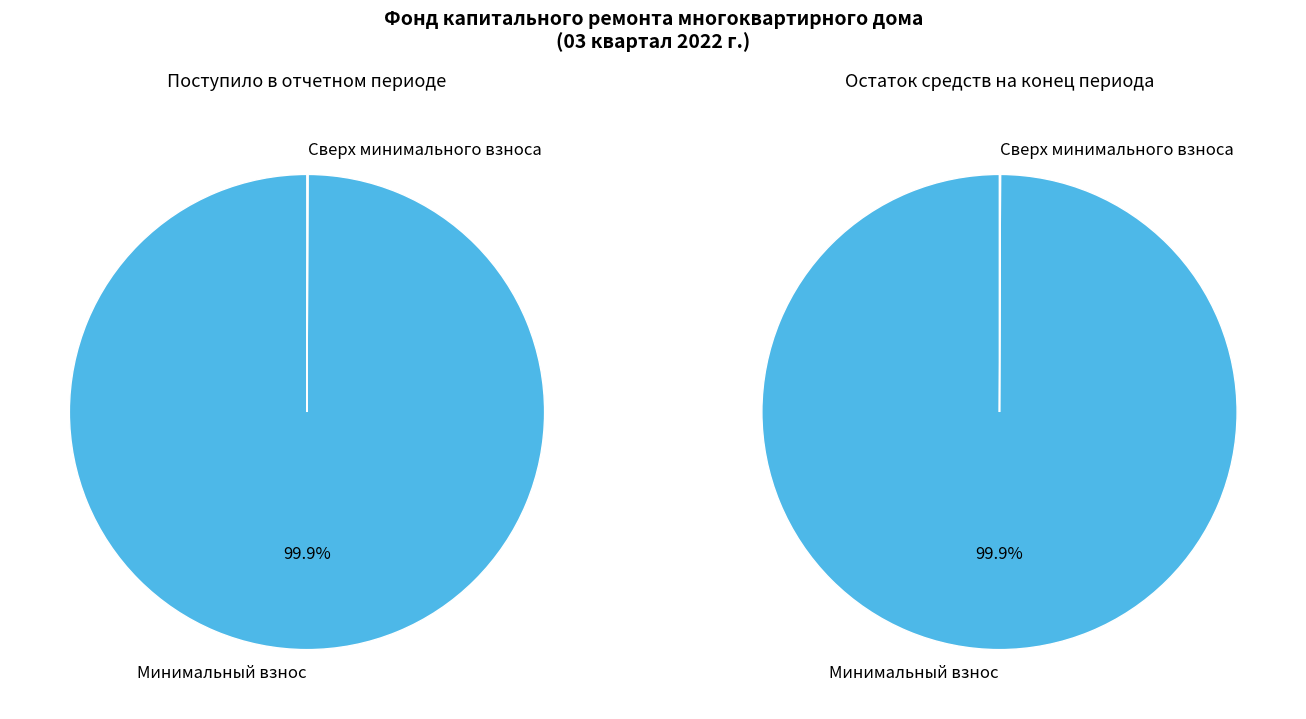

True or false: сверх минимального размера взноса accounts for 11% of the total.

False